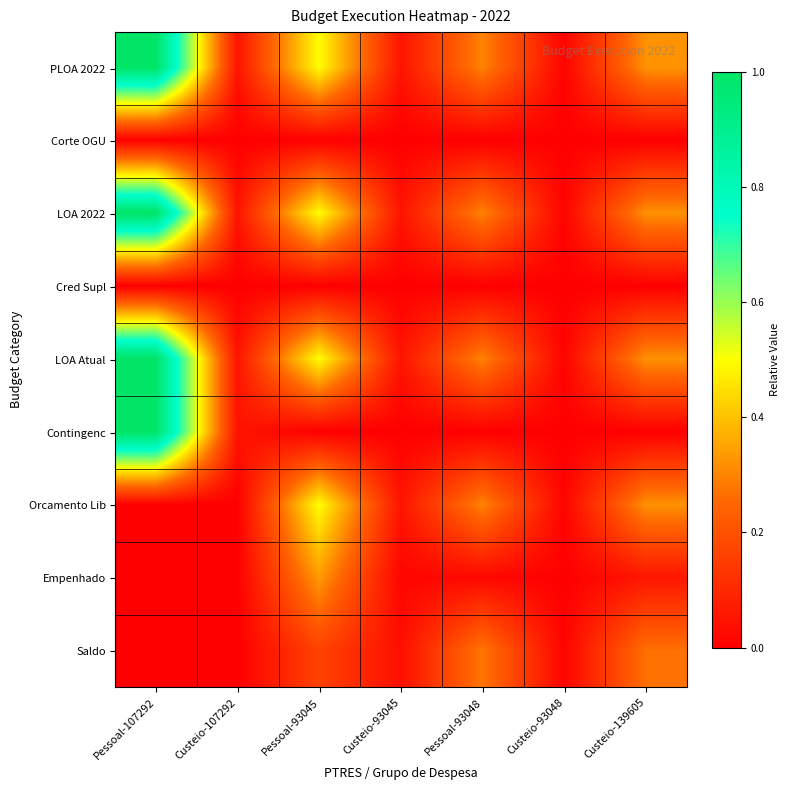

Which label corresponds to the largest value in the chart?

Pessoal-107292